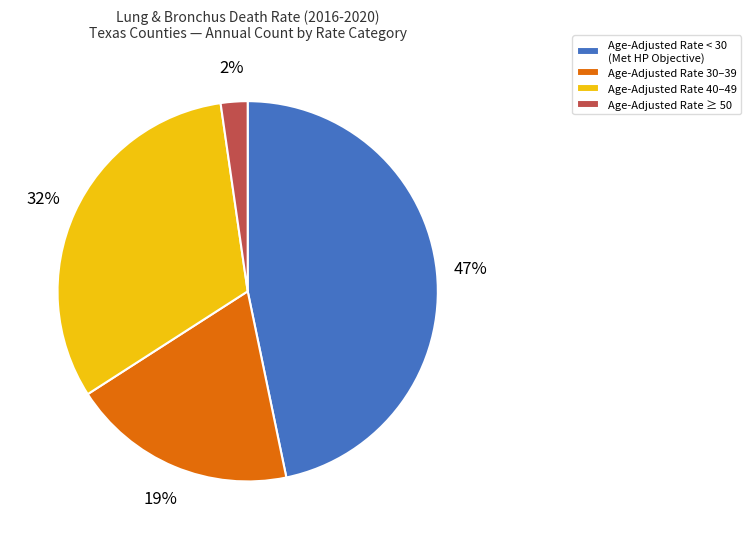

The Age-Adjusted Rate 40–49 slice represents 32% of the pie. True or false?

True